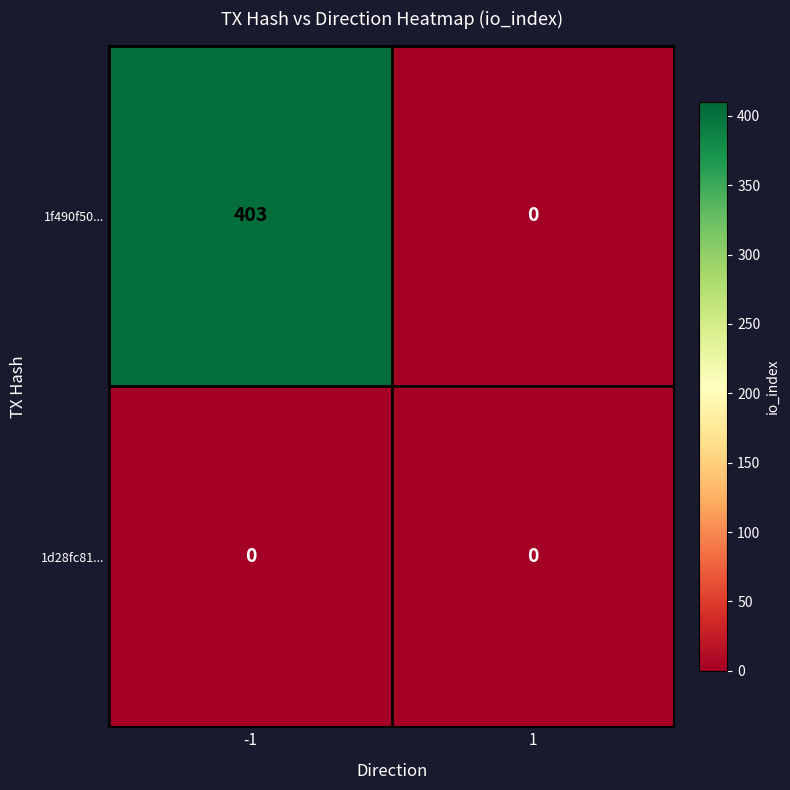

Which series has the largest range (max minus min)?

1f490f50...